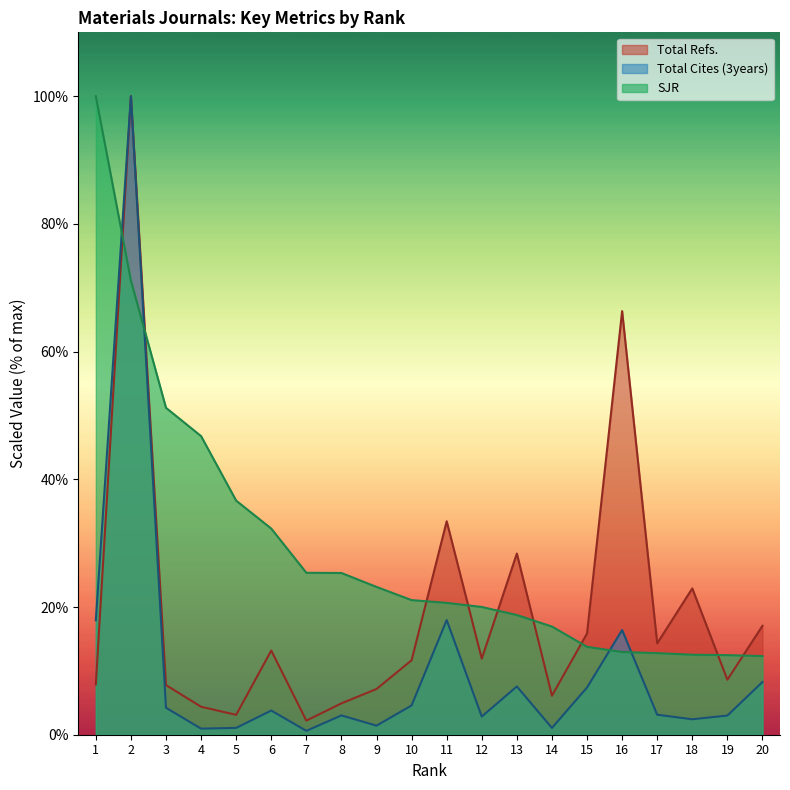

Between 8 and 20, which series saw the biggest shift?

SJR